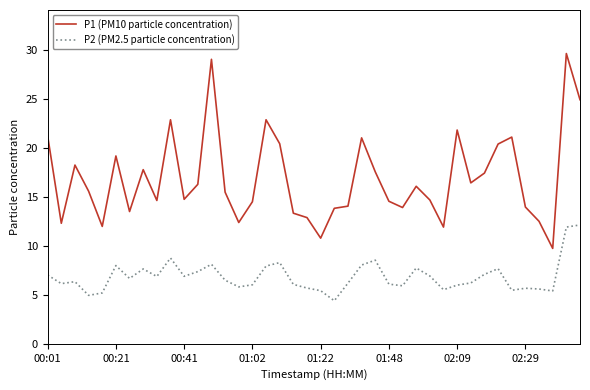

Which series has the widest spread of values?

P1 (PM10 particle concentration)